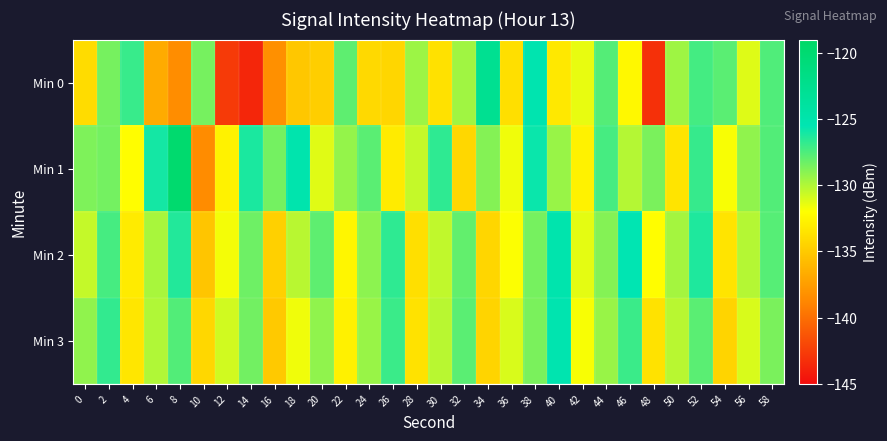

Reading left to right, extract all data points from this chart.

Min 0: 0=-134.0	2=-128.5	4=-127.0	6=-136.7	8=-138.4	10=-128.5	12=-142.7	14=-143.6	16=-138.2	18=-135.1	20=-134.8	22=-127.9	24=-134.1	26=-134.3	28=-129.5	30=-133.7	32=-129.6	34=-122.7	36=-133.8	38=-125.2	40=-133.3	42=-131.4	44=-127.6	46=-132.4	48=-143.1	50=-129.6	52=-127.3	54=-127.8	56=-131.1	58=-127.6
Min 1: 0=-128.7	2=-128.5	4=-132.1	6=-126.0	8=-119.8	10=-138.5	12=-132.7	14=-126.2	16=-128.4	18=-125.1	20=-131.2	22=-129.3	24=-127.8	26=-133.1	28=-130.5	30=-126.7	32=-134.2	34=-128.9	36=-131.6	38=-125.8	40=-129.4	42=-132.7	44=-127.3	46=-130.1	48=-128.6	50=-133.5	52=-126.9	54=-131.8	56=-129.2	58=-127.6
Min 2: 0=-130.5	2=-127.3	4=-133.1	6=-129.8	8=-126.4	10=-135.2	12=-131.7	14=-128.3	16=-134.6	18=-130.2	20=-127.9	22=-132.5	24=-129.1	26=-126.7	28=-133.8	30=-130.4	32=-128.0	34=-134.3	36=-131.9	38=-128.5	40=-125.1	42=-131.3	44=-128.9	46=-125.5	48=-132.1	50=-129.7	52=-126.3	54=-133.5	56=-130.1	58=-127.7
Min 3: 0=-129.2	2=-126.8	4=-133.4	6=-130.0	8=-127.6	10=-134.2	12=-130.8	14=-128.4	16=-135.0	18=-131.6	20=-129.2	22=-132.8	24=-129.4	26=-127.0	28=-133.6	30=-130.2	32=-127.8	34=-134.4	36=-131.0	38=-128.6	40=-125.2	42=-131.8	44=-129.4	46=-127.0	48=-133.6	50=-130.2	52=-127.8	54=-134.4	56=-131.0	58=-128.6